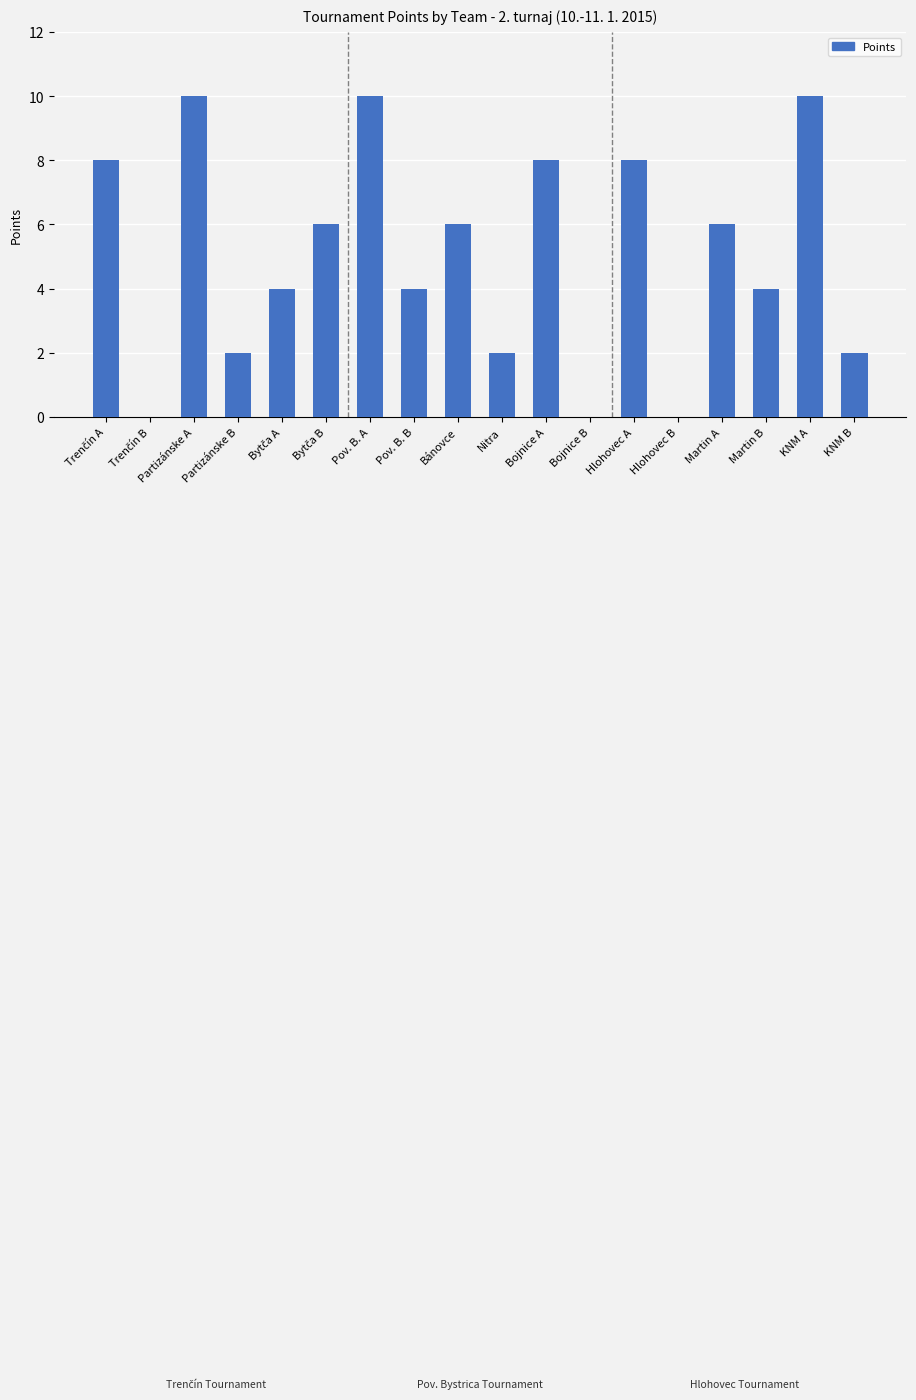

The chart shows a value of 2 at KNM B. True or false?

True